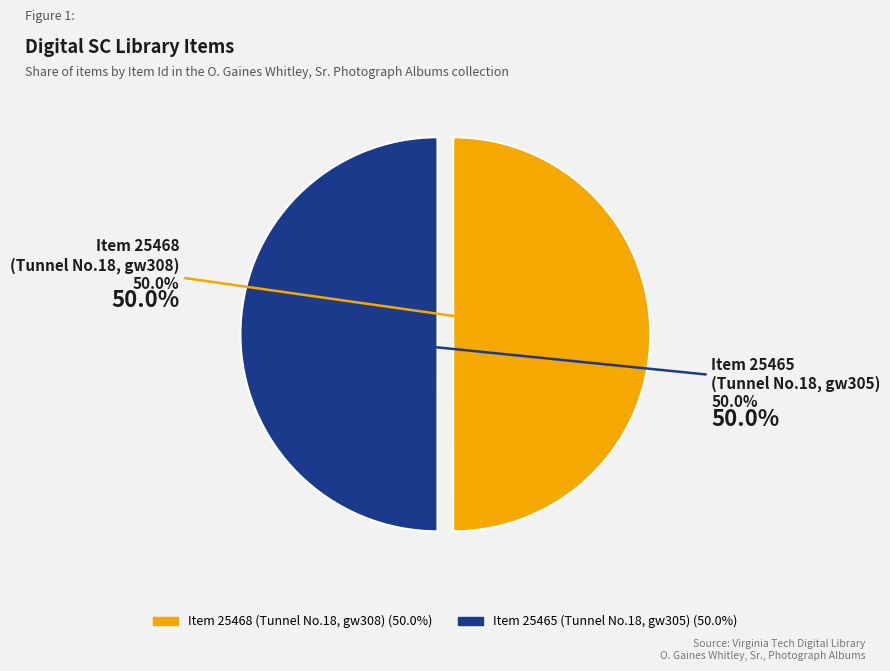

What is the ratio of the value at Item 25465 (Tunnel No.18, gw305) to the value at Item 25468 (Tunnel No.18, gw308)?

1.0